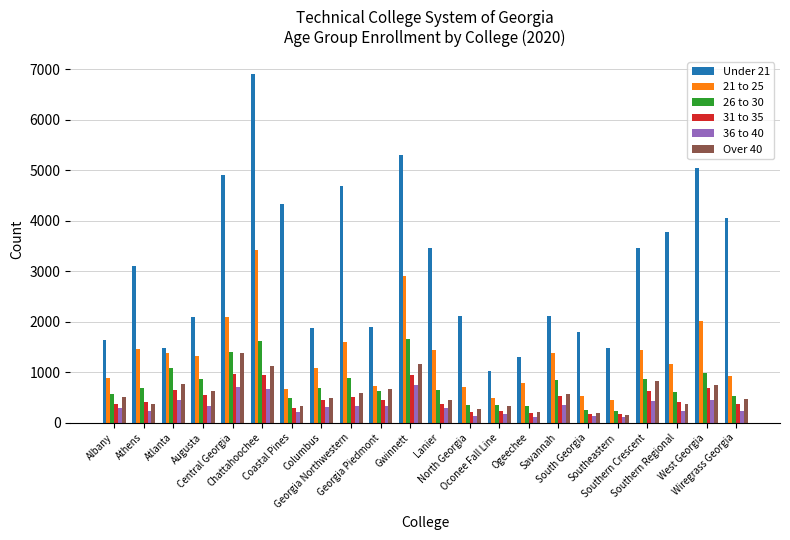

What is the difference between the second highest and minimum values in the 21 to 25 series?

2462